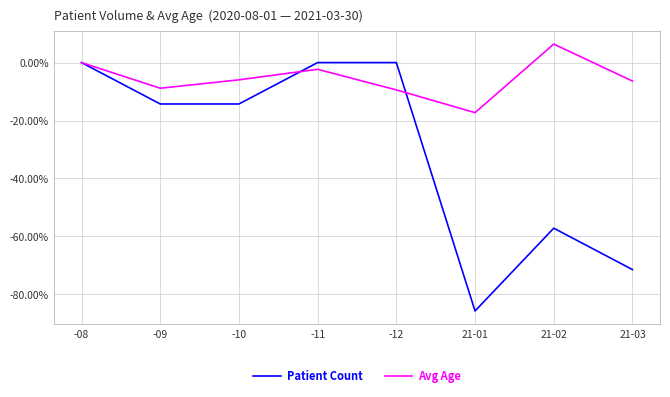

What is the greatest value displayed?

6.4